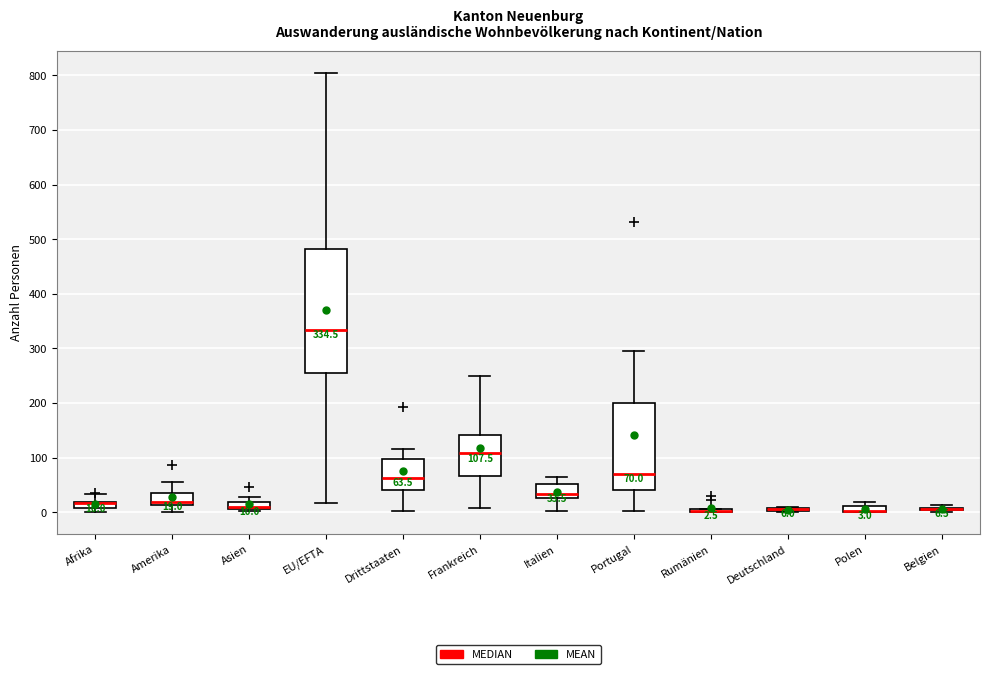

Which box is the tallest, from its lower edge to its upper edge?

EU/EFTA